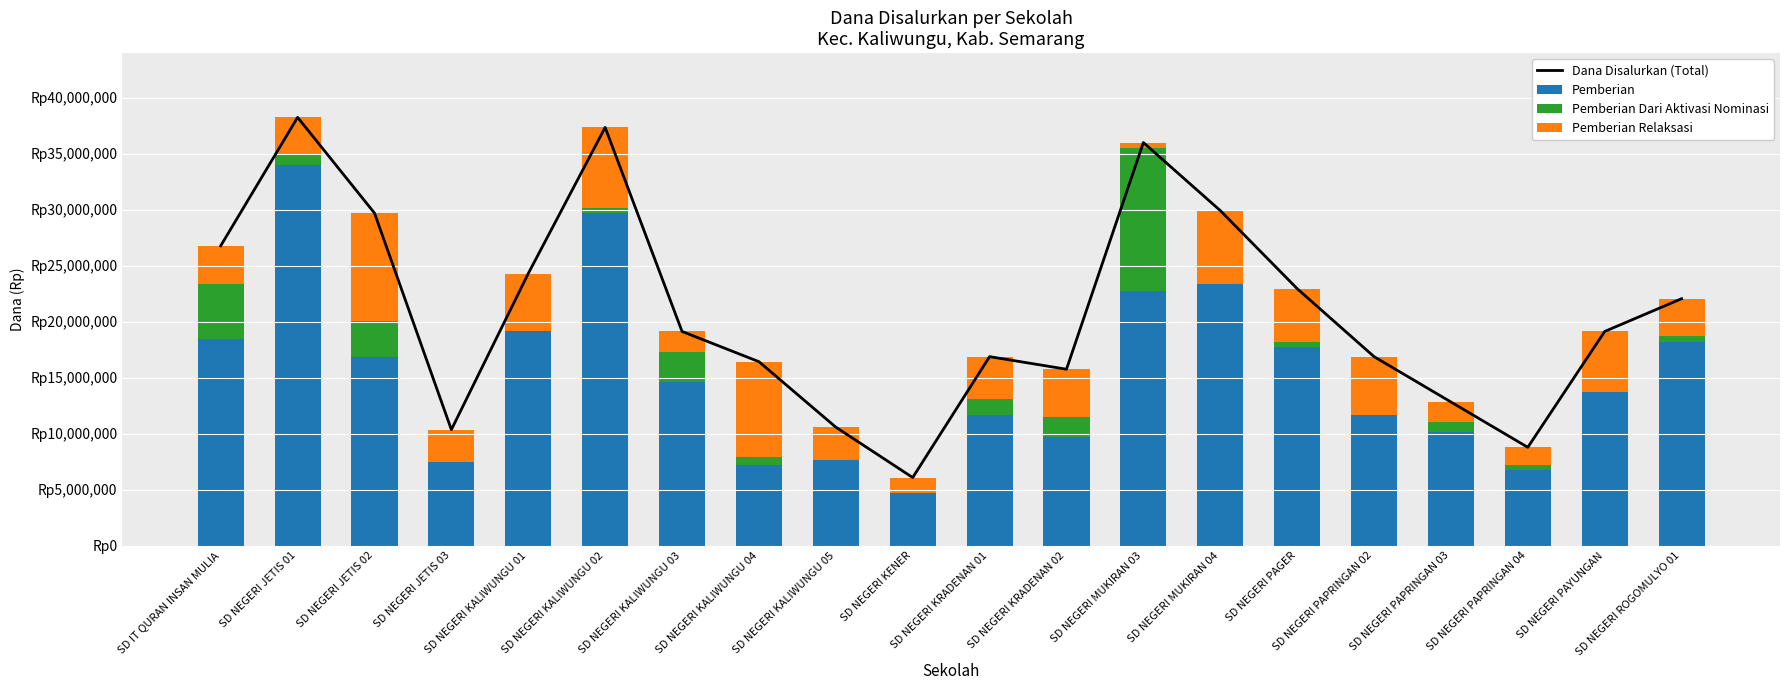

At which label is Pemberian Dari Aktivasi Nominasi closest to 6412500?

SD IT QURAN INSAN MULIA